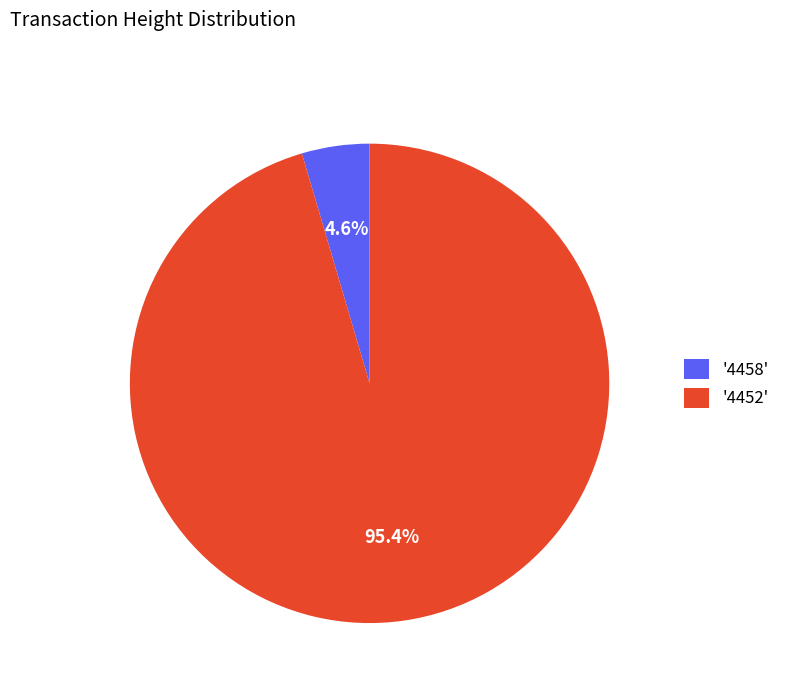

To the nearest percent, what is the difference between the largest and smallest slice percentages?

91%